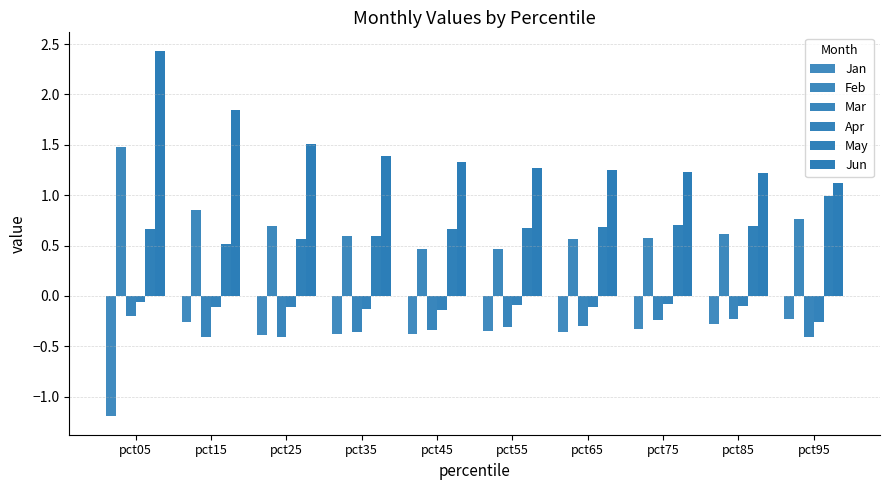

Is the value of Feb at pct75 greater than the value of May at pct05?

No